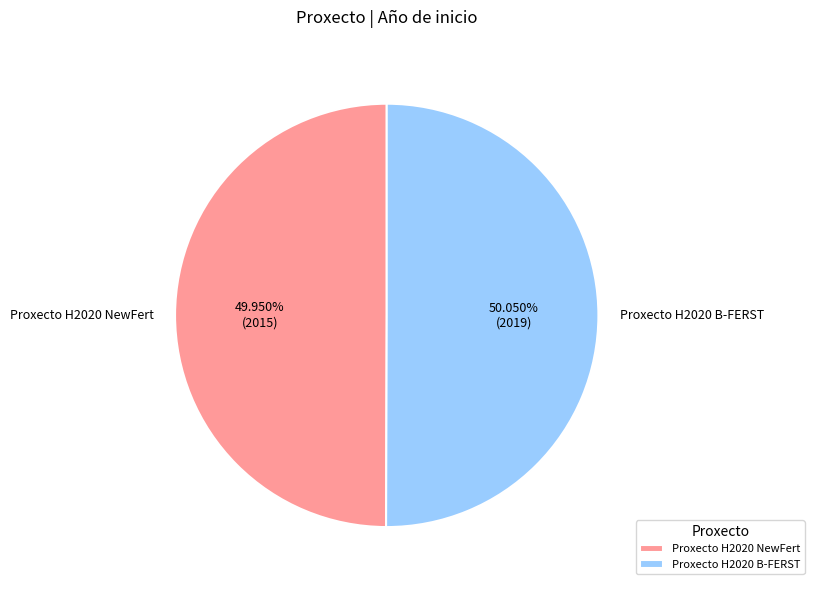

What is the total percentage of Proxecto H2020 B-FERST and Proxecto H2020 NewFert?

100.0%